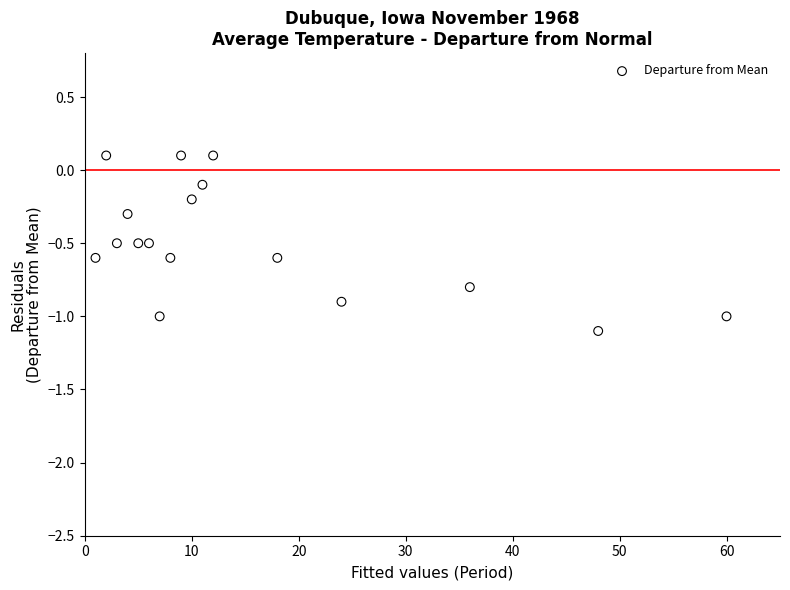

What is the range of X values (max minus min)?

59.0